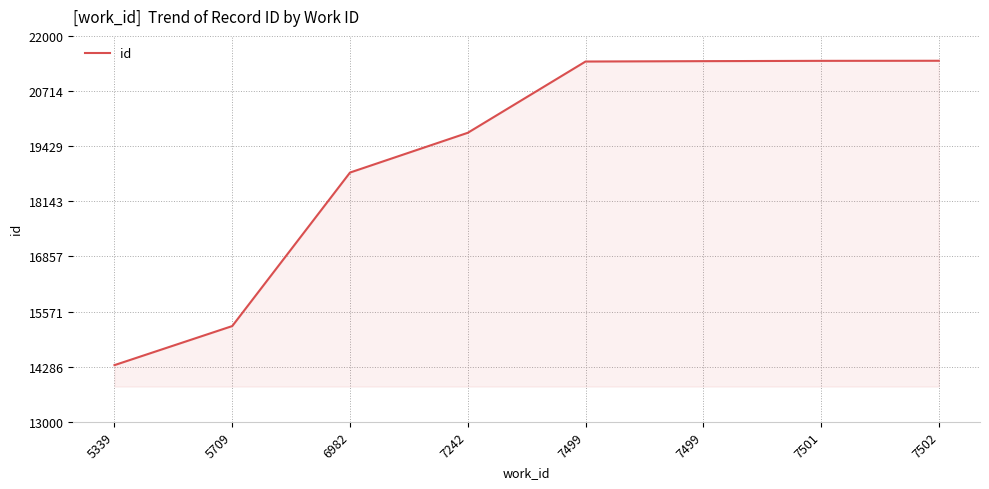

What is the greatest value displayed?

21420